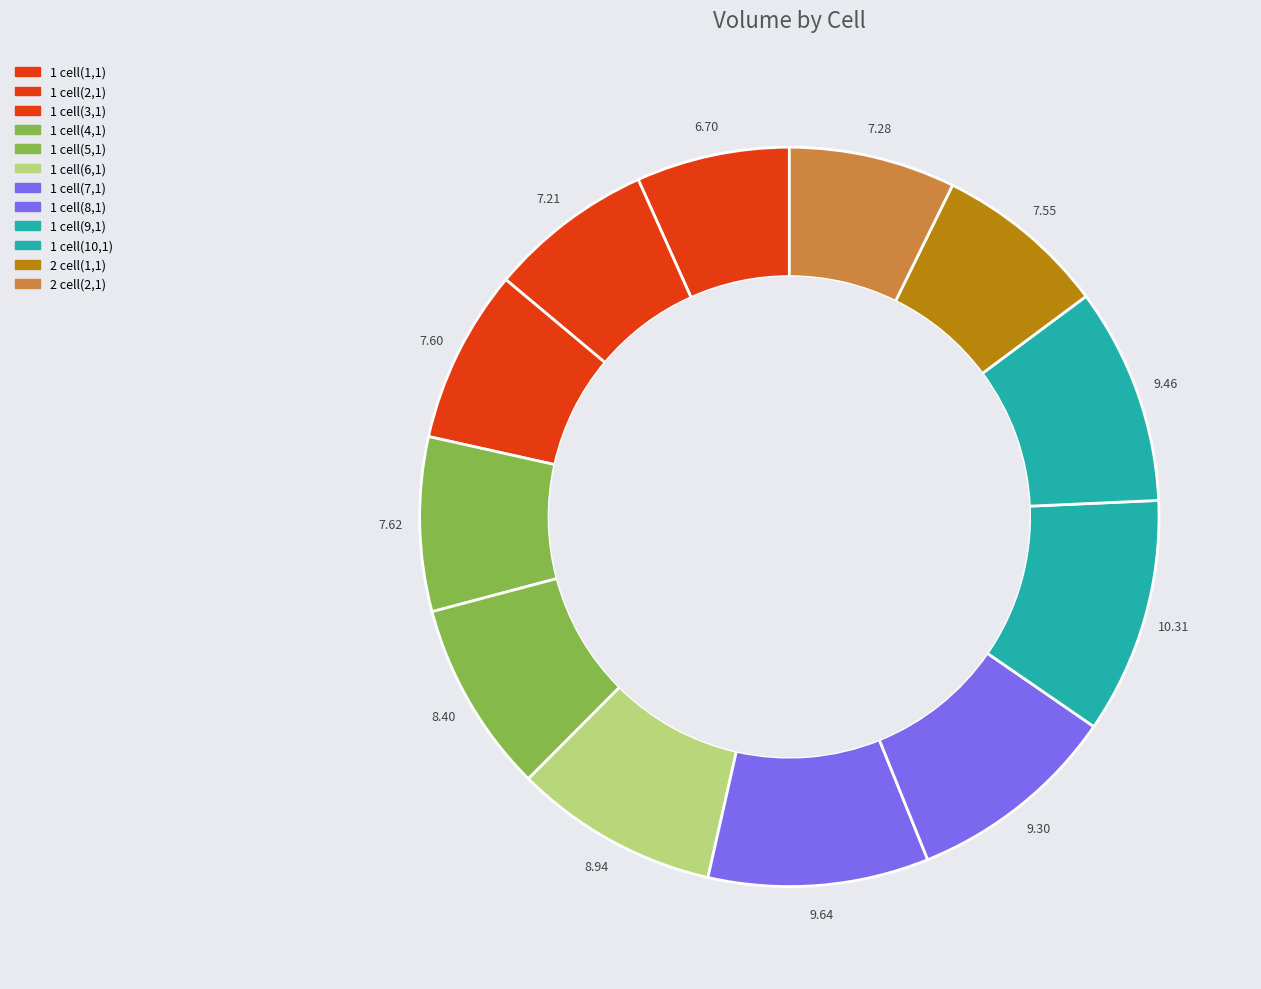

Count the number of slices in the pie.

12